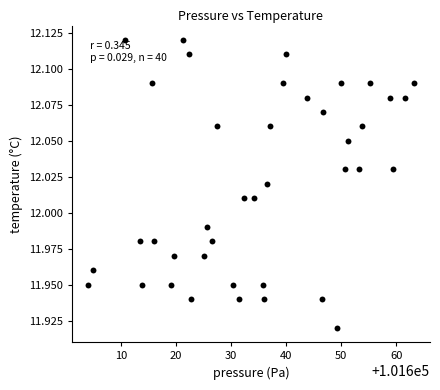

What is the range of X values (max minus min)?

59.2